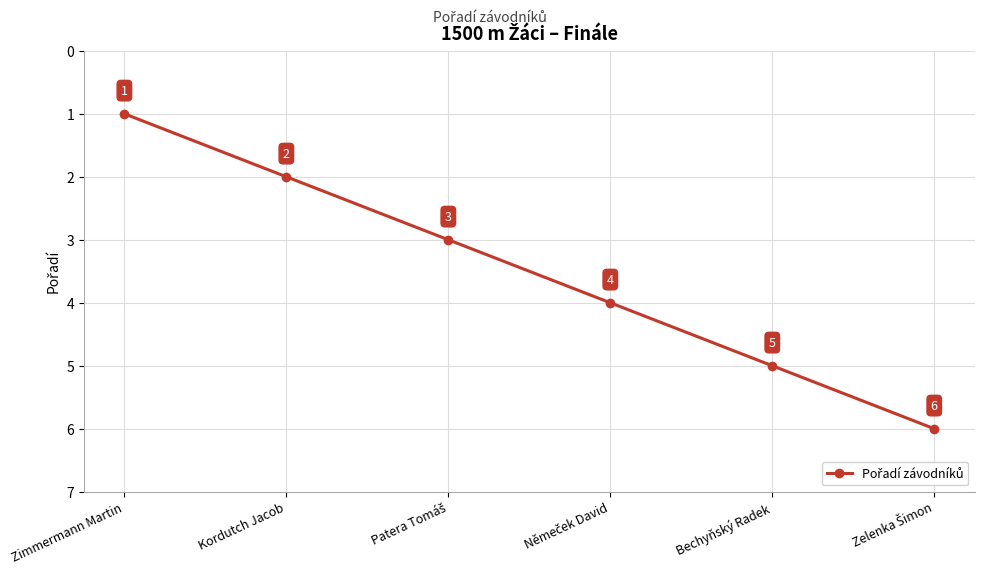

True or false: the data shows 0 at Zimmermann Martin.

False